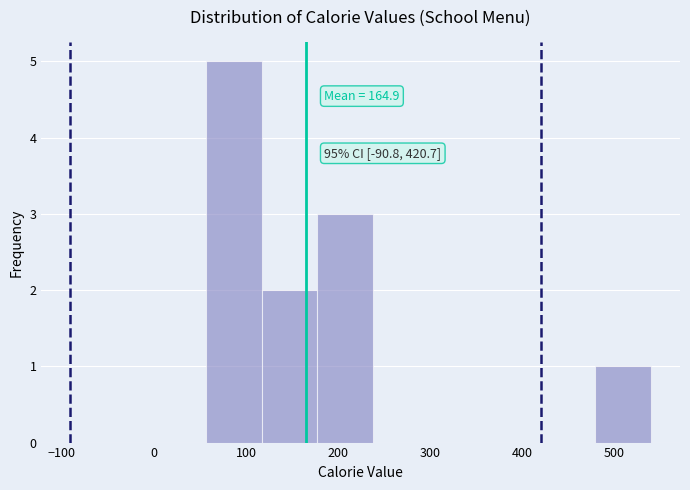

Over which range of the x-axis is the bar tallest?

60 to 120